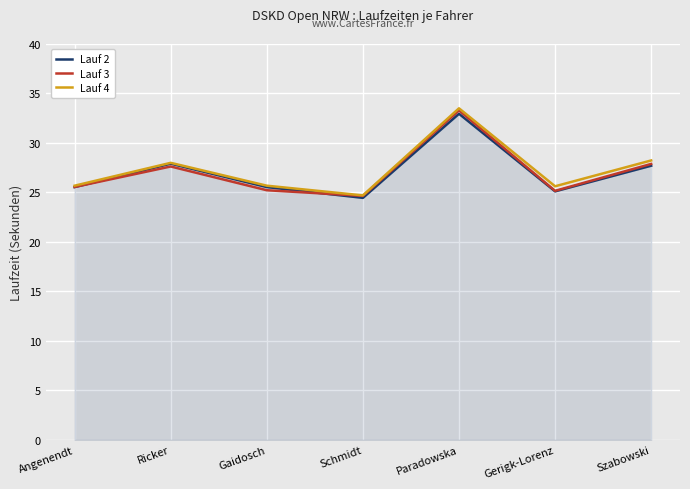

What position from the left is Paradowska?

5